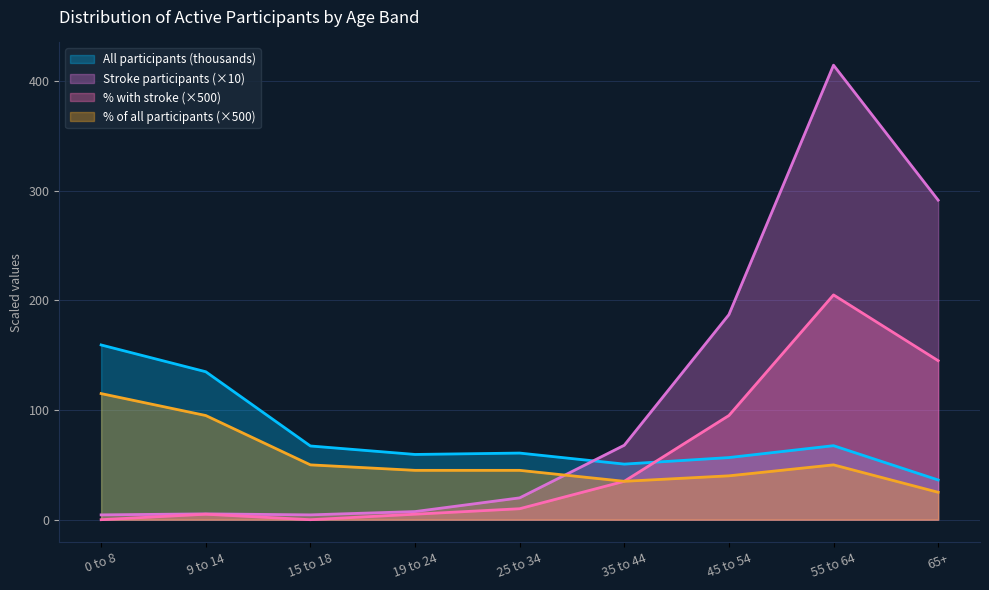

What value does the % of all participants series have at 0 to 8?

115.0